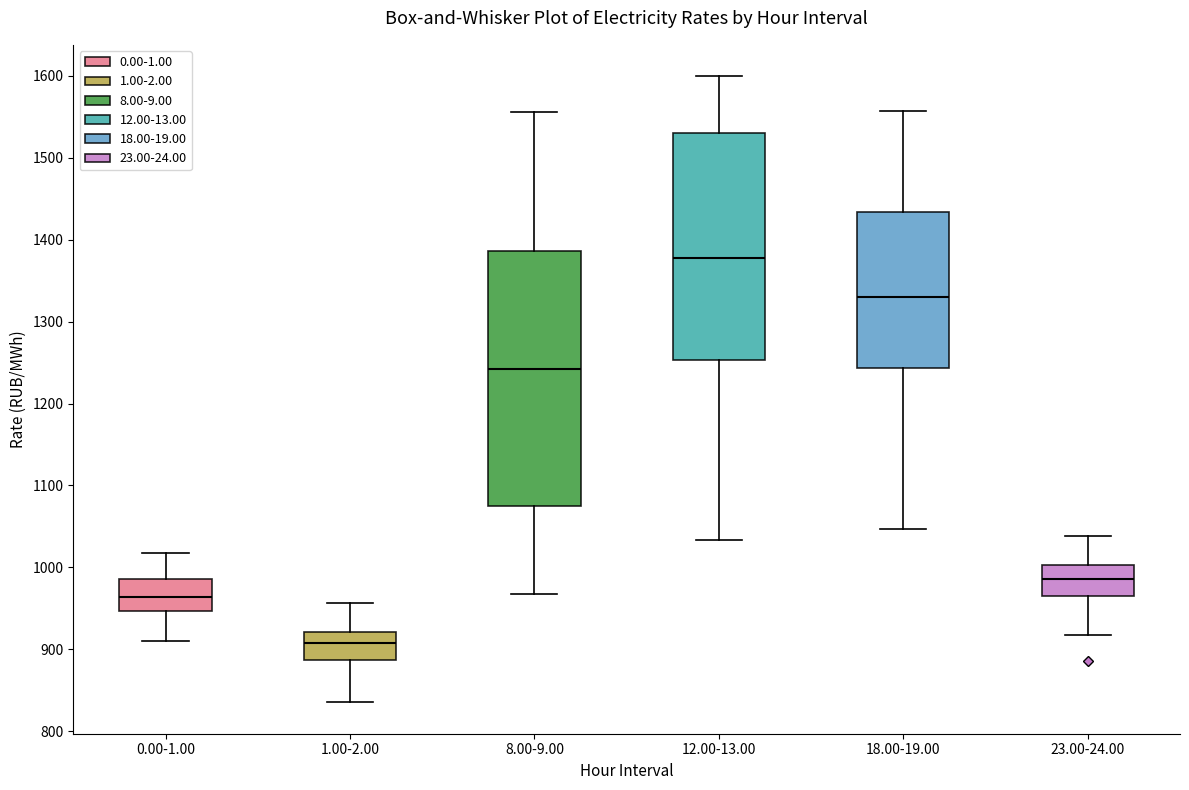

Which box has the lowest median line?

1.00-2.00